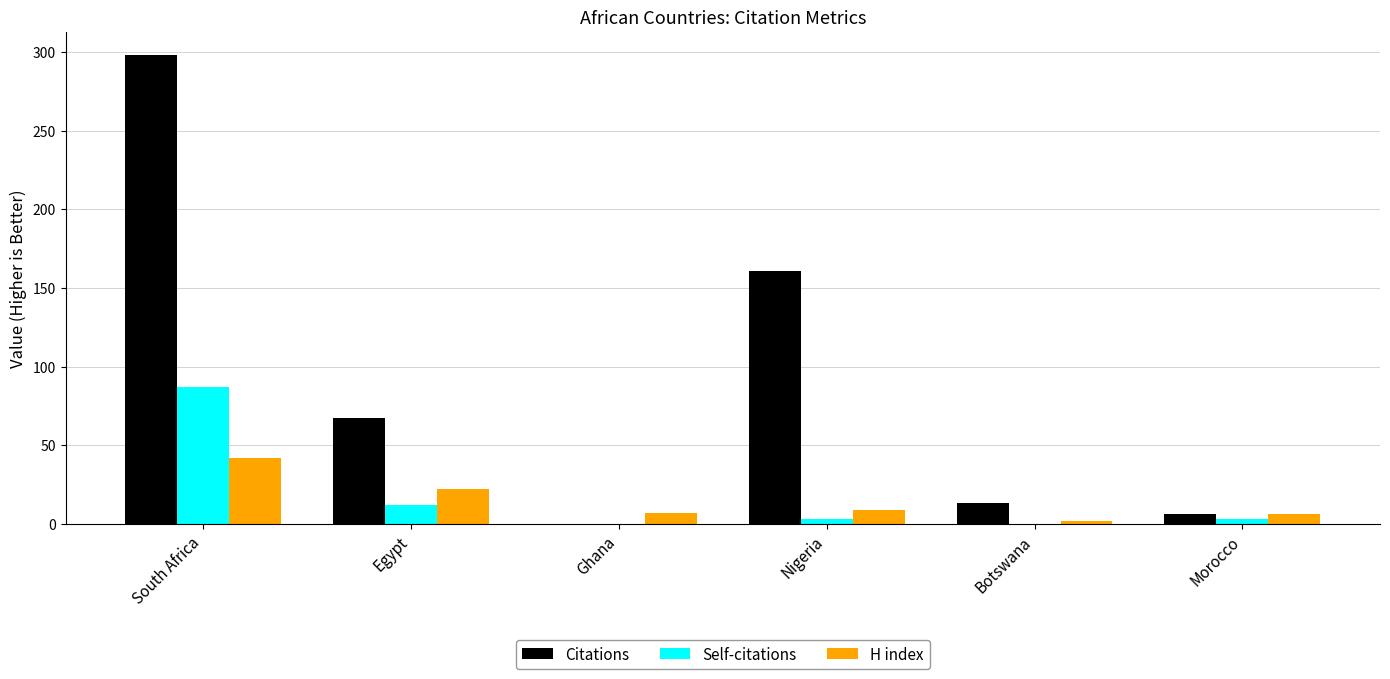

Between South Africa and Morocco, which series saw the biggest shift?

Citations